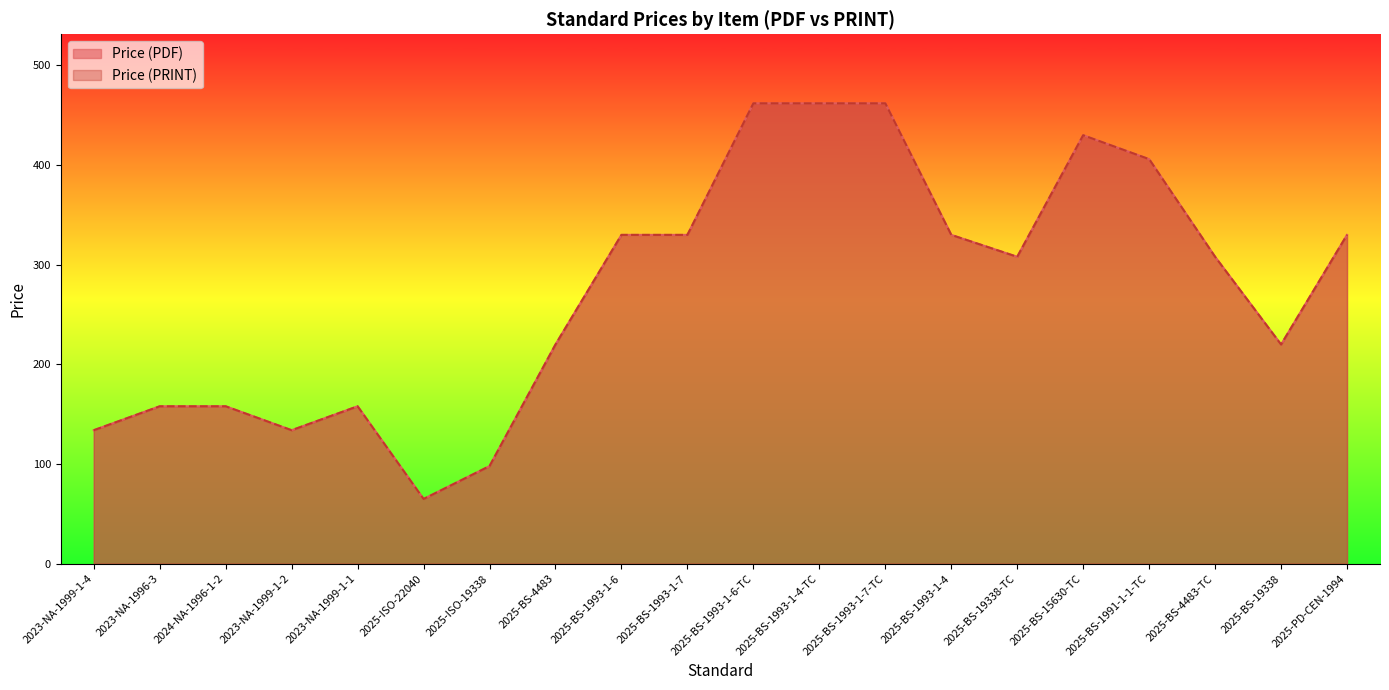

Rank the series by their maximum value, from highest to lowest.

Price (PDF), Price (PRINT)